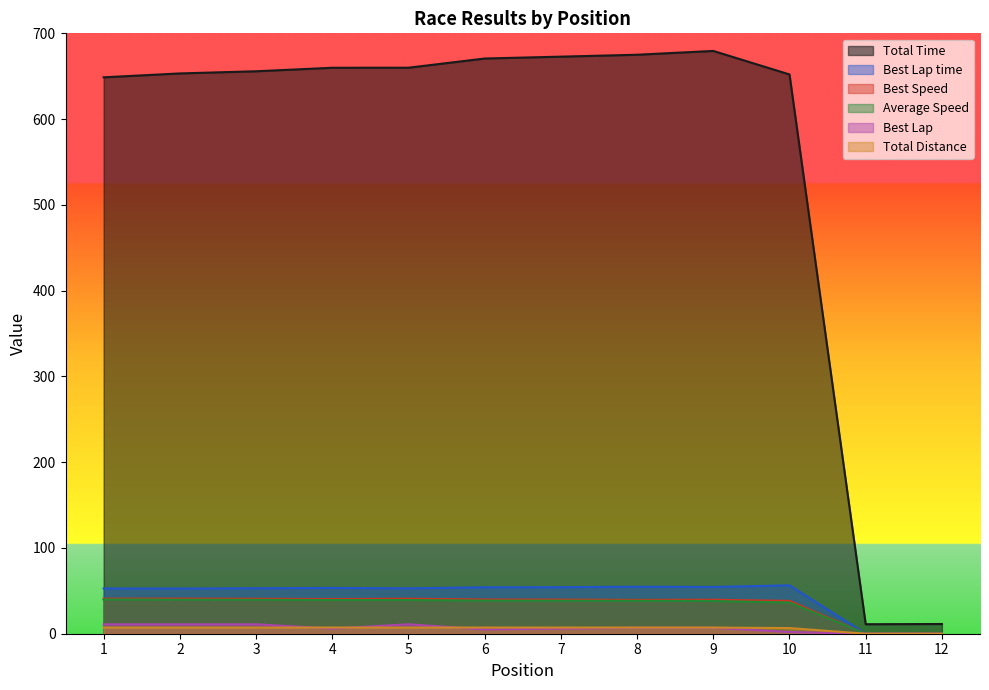

Reading right to left, transcribe all the data shown in this chart.

Total Time: 11.3	11.1	652.1	679.5	675.0	672.8	670.6	659.9	659.8	655.8	653.2	648.7
Best Lap time: 0.0	0.0	56.4	54.5	54.8	54.3	54.1	52.9	53.4	53.0	52.7	52.8
Best Speed: 0.0	0.0	38.3	39.6	39.4	39.8	39.9	40.8	40.4	40.7	41.0	40.9
Average Speed: 0.0	0.0	36.4	38.1	38.4	38.5	38.6	39.3	39.3	39.5	39.7	40.0
Best Lap: 0.0	0.0	2.0	7.0	7.0	6.0	5.0	11.0	6.0	11.0	11.0	11.0
Total Distance: 0.0	0.0	6.6	7.2	7.2	7.2	7.2	7.2	7.2	7.2	7.2	7.2